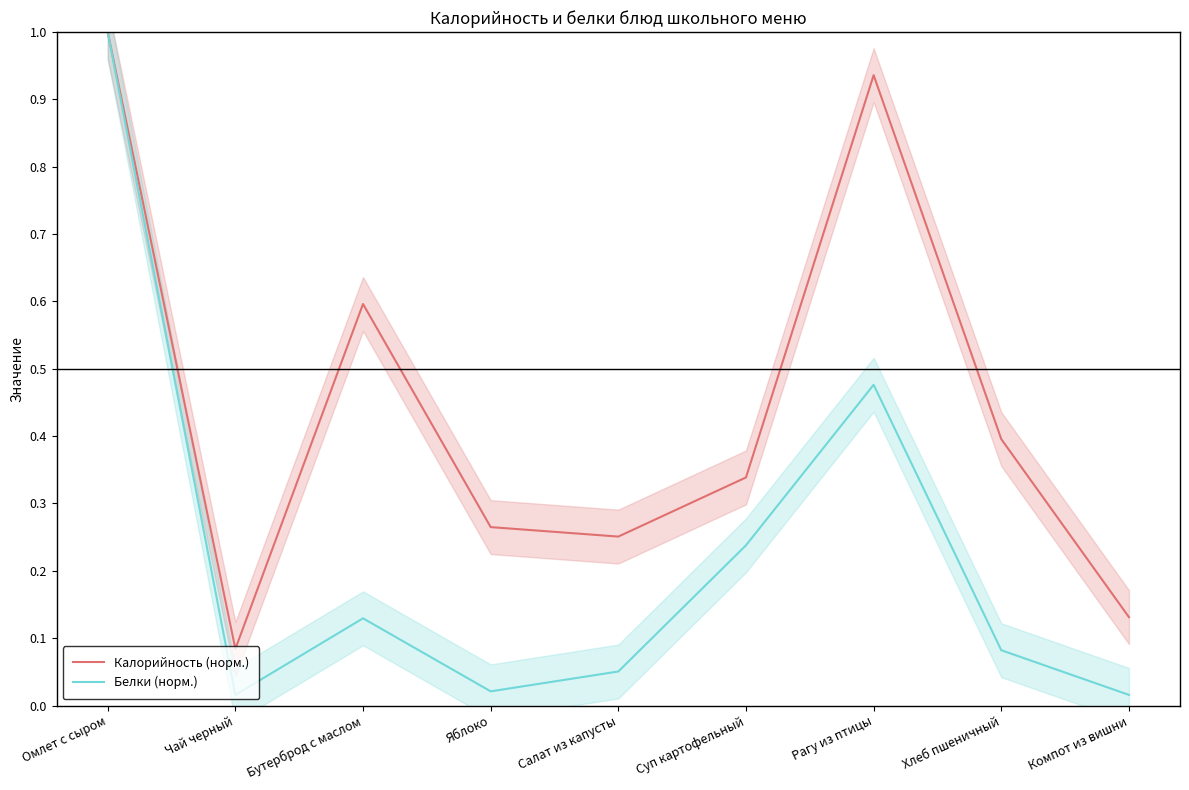

What is the sum of the Белки (норм.) values at Омлет с сыром and Рагу из птицы?

1.5